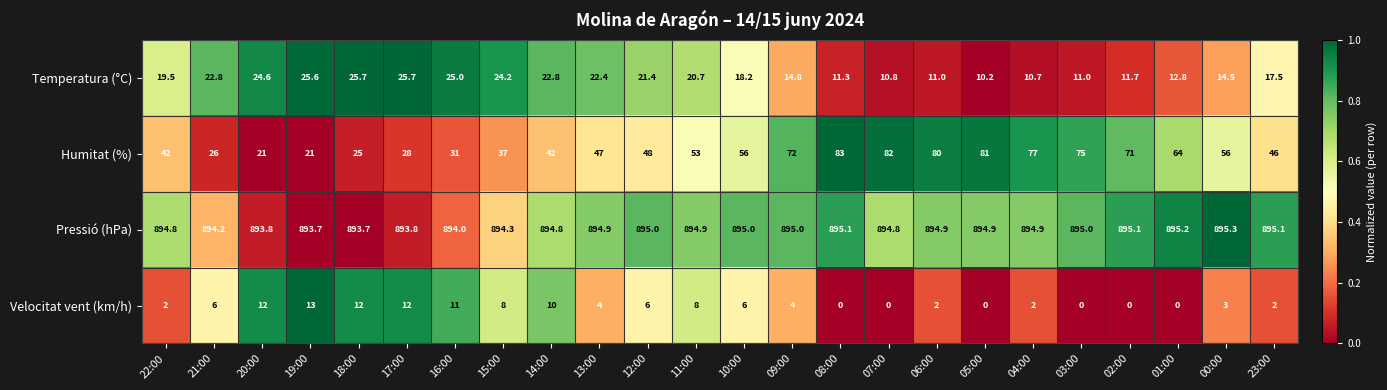

What is the total value across all series at 02:00?

977.8